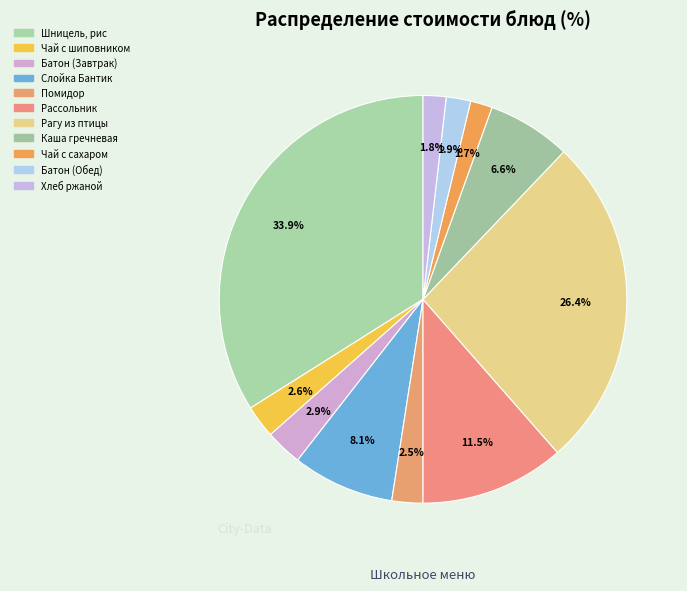

Count the number of slices in the pie.

11